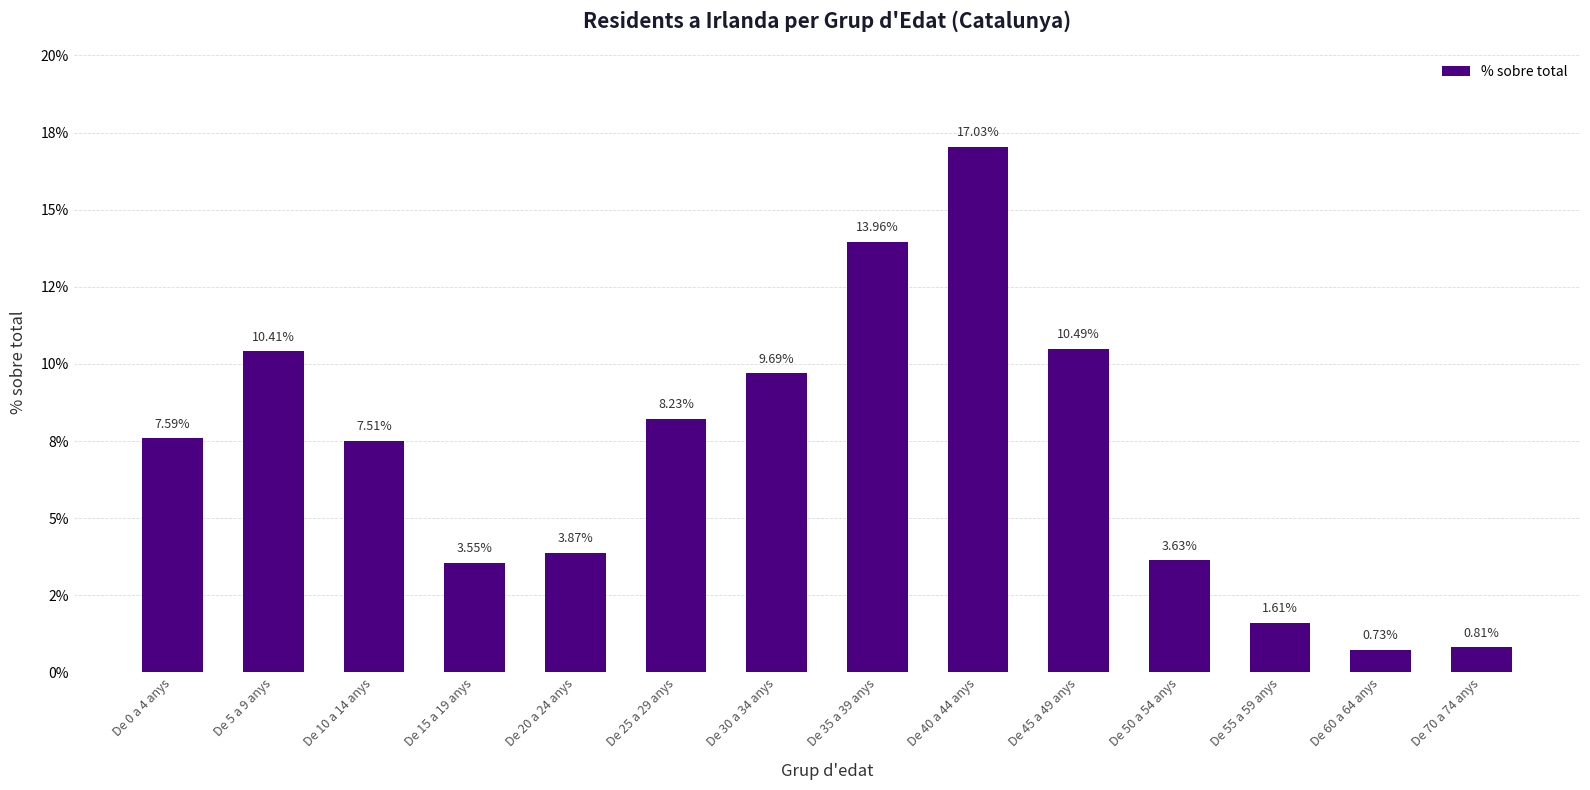

Is it true that the value at De 5 a 9 anys is 4.7?

False